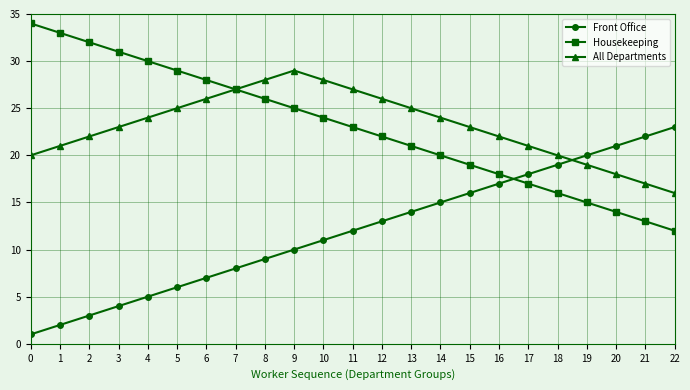

Read the Housekeeping value at 0.

34